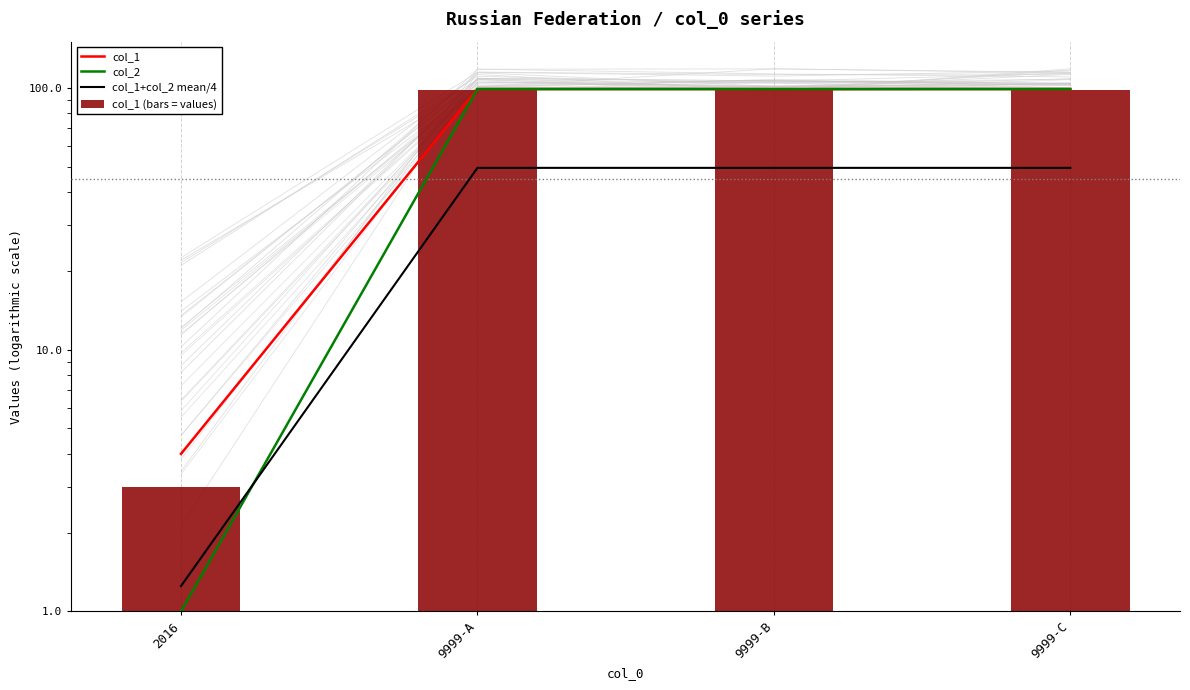

At which label is col_1 (bars = values) closest to 50?

2016